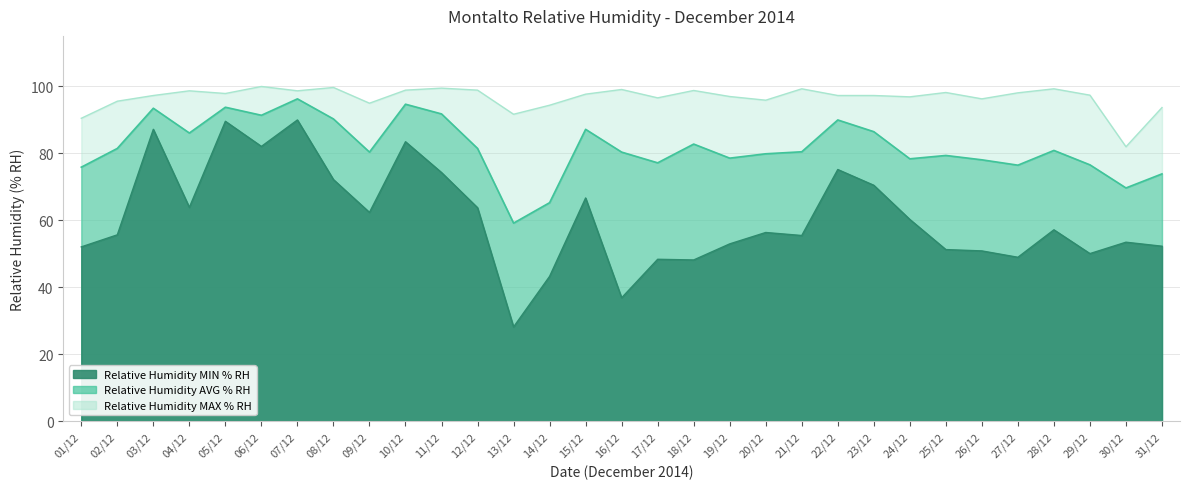

List the series in order of their peak value, lowest first.

Relative Humidity MIN % RH, Relative Humidity AVG % RH, Relative Humidity MAX % RH